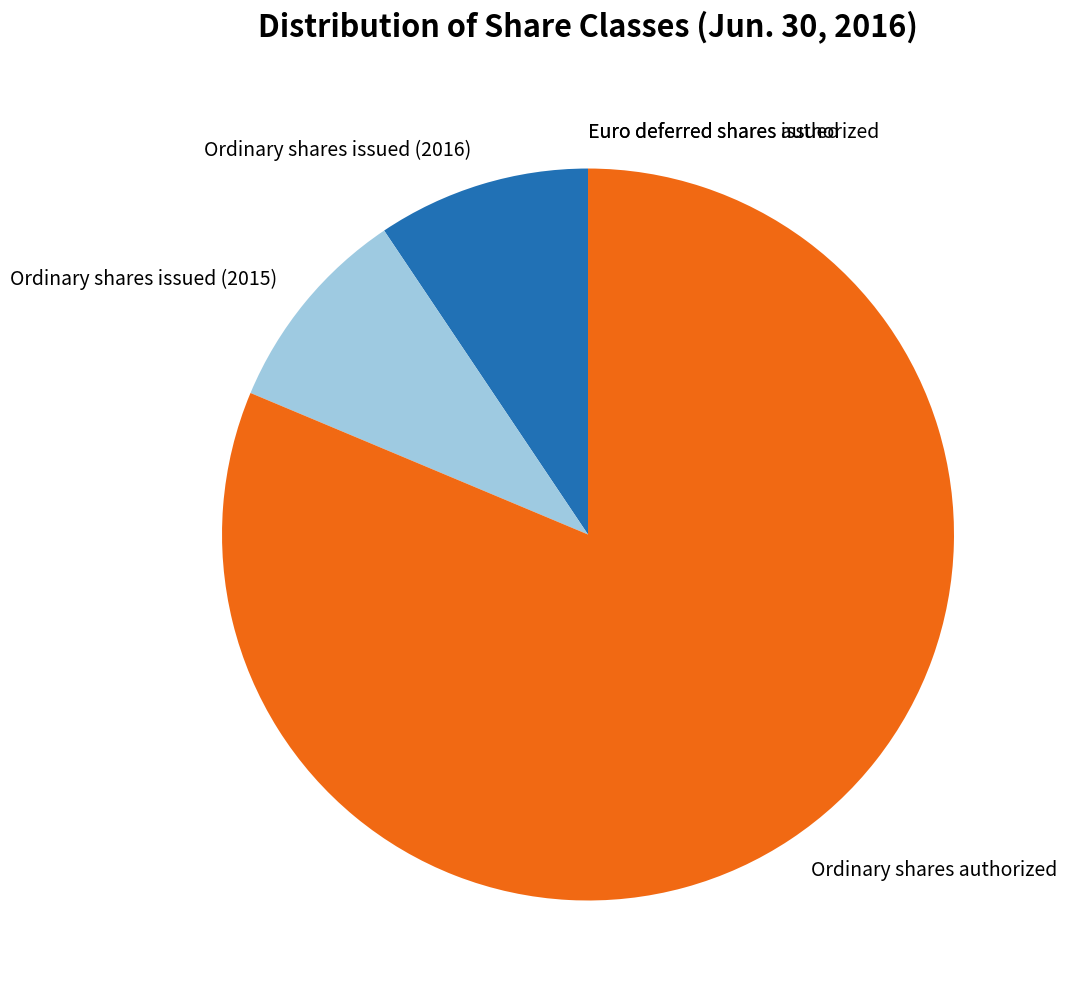

Do Ordinary shares issued (2015) and Ordinary shares issued (2016) together represent more than half of the pie?

No